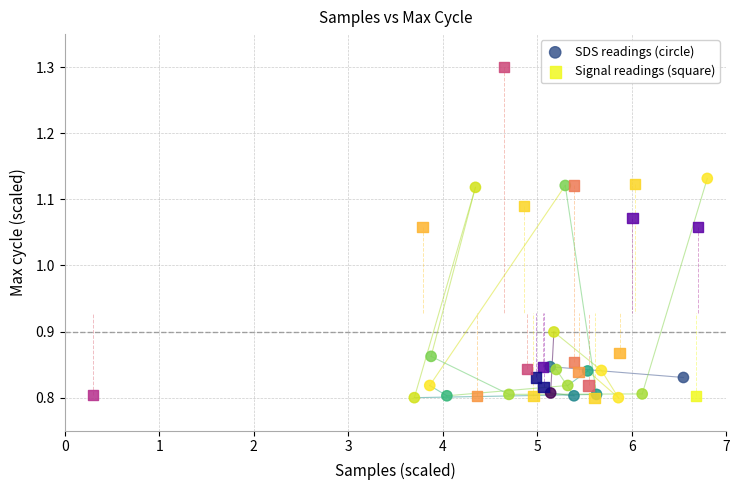

Which series reaches the maximum Y coordinate?

Signal readings (square)